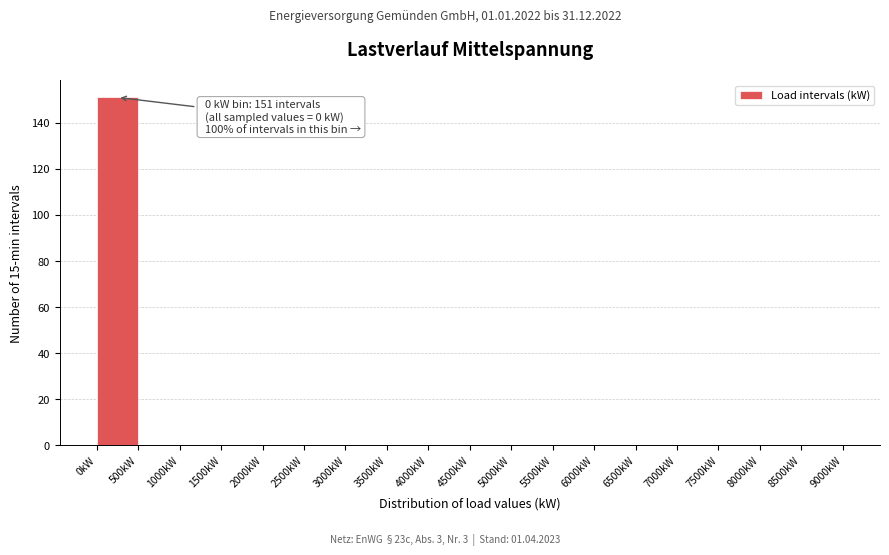

Over which range of the x-axis is the bar tallest?

0 to 500